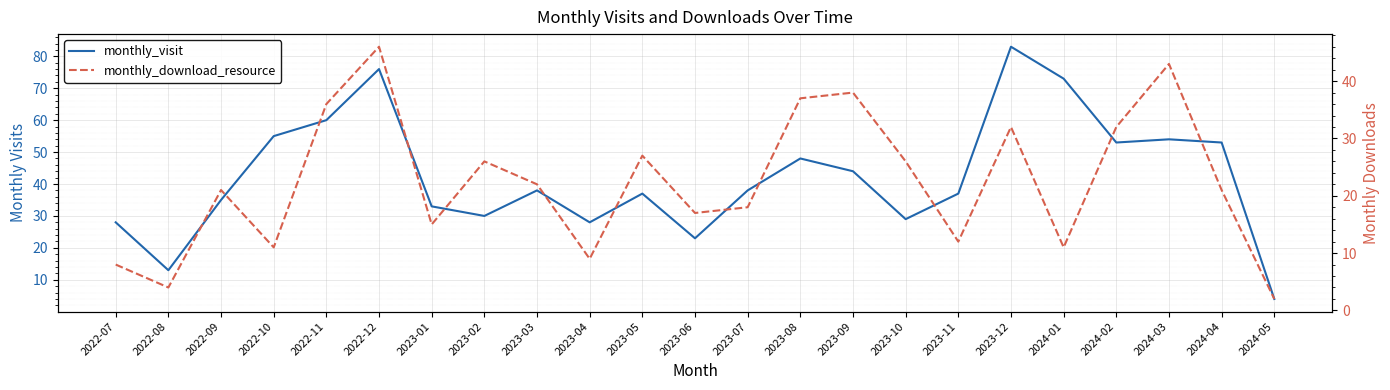

What is the minimum value for monthly_visit?

4